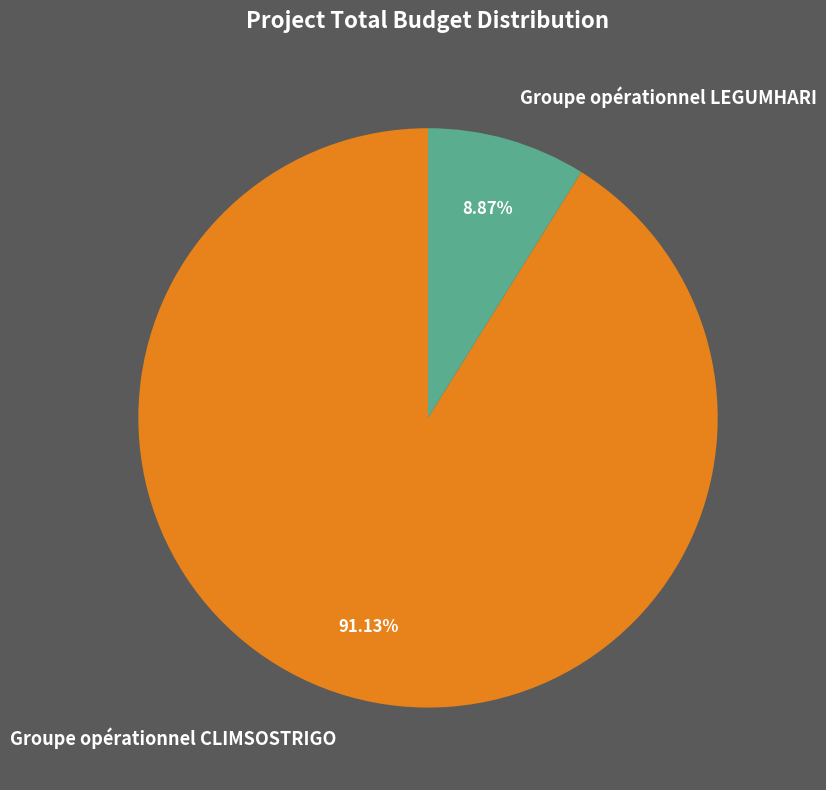

Is it true that Groupe opérationnel CLIMSOSTRIGO is 99% of the pie?

False